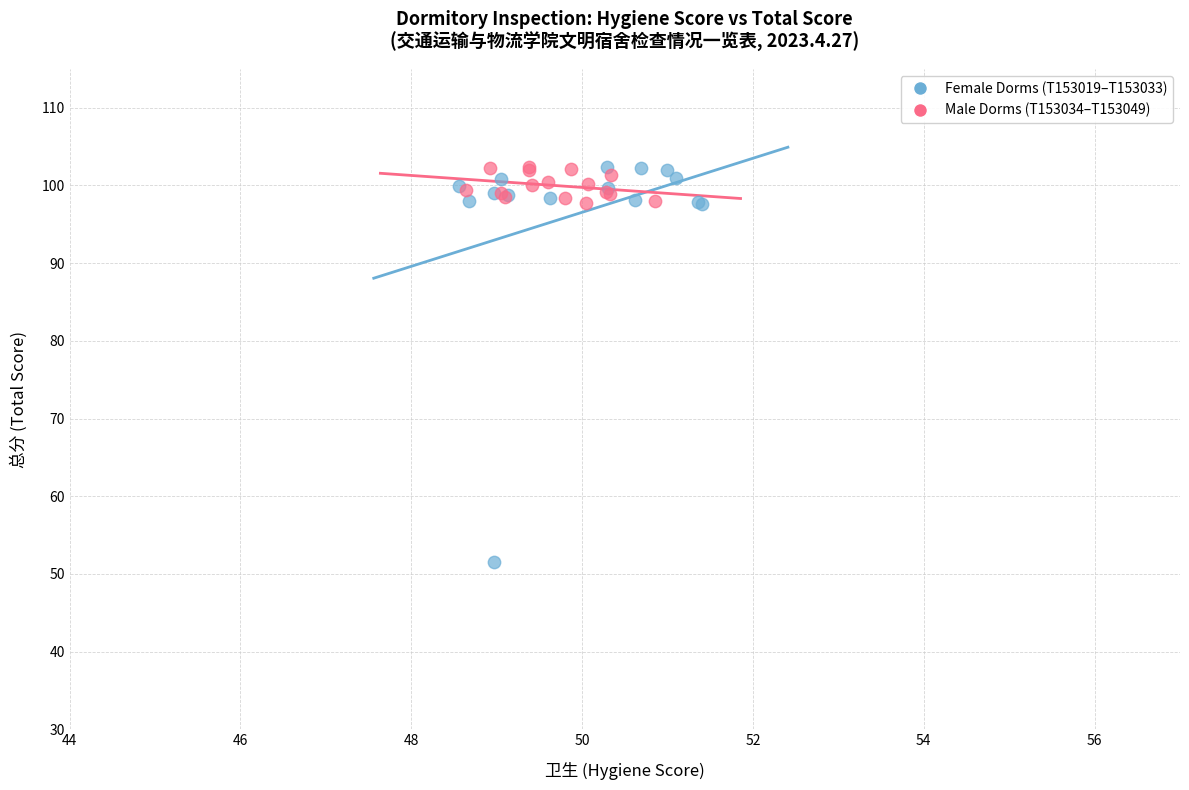

Which series reaches the minimum Y coordinate?

Female Dorms (T153019–T153033)